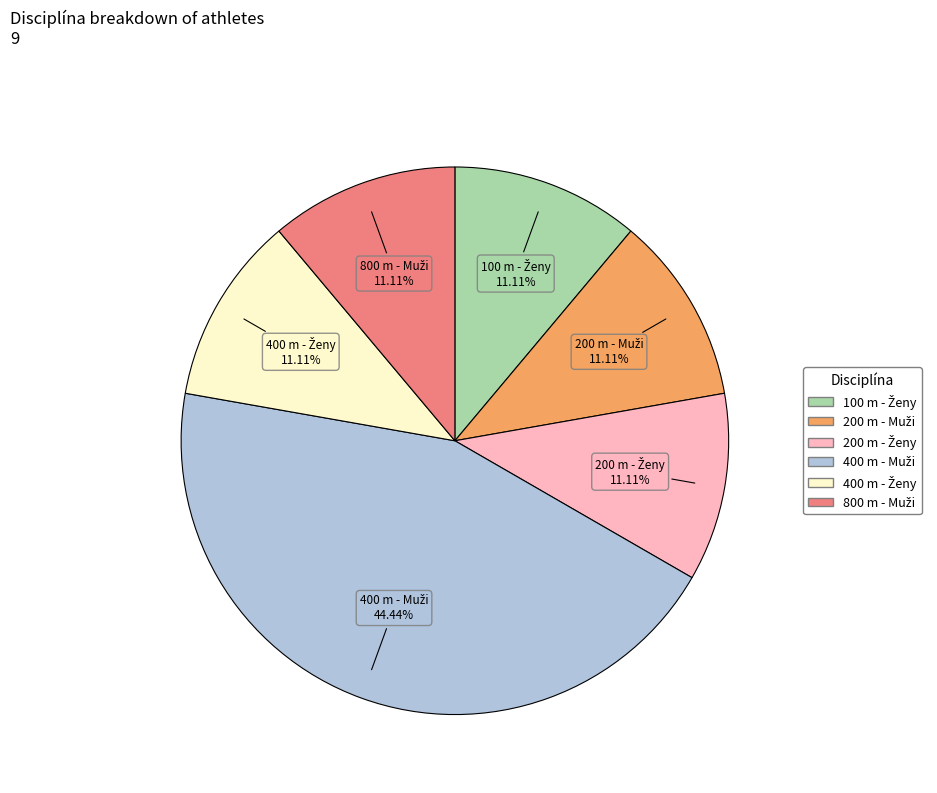

Does any single category account for the majority?

No